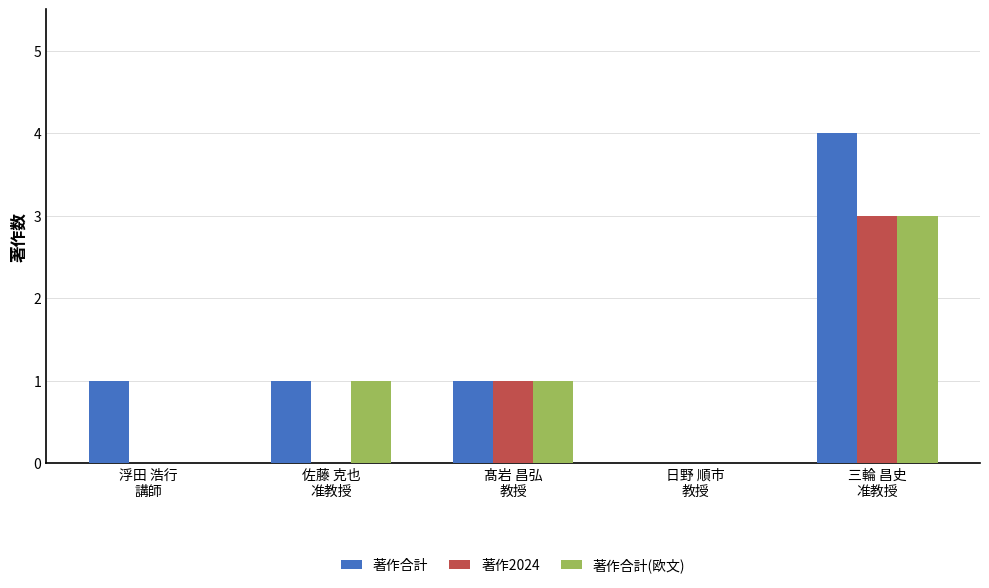

Reading left to right, what are all the values shown in this chart?

著作合計: 浮田 浩行
講師=1	佐藤 克也
准教授=1	髙岩 昌弘
教授=1	日野 順市
教授=0	三輪 昌史
准教授=4
著作2024: 浮田 浩行
講師=0	佐藤 克也
准教授=0	髙岩 昌弘
教授=1	日野 順市
教授=0	三輪 昌史
准教授=3
著作合計(欧文): 浮田 浩行
講師=0	佐藤 克也
准教授=1	髙岩 昌弘
教授=1	日野 順市
教授=0	三輪 昌史
准教授=3